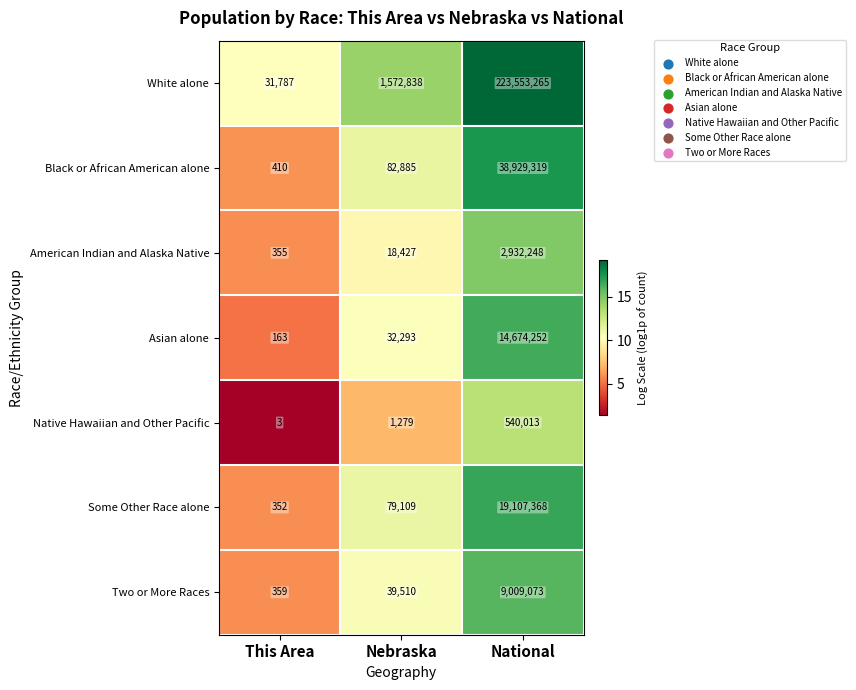

What is the minimum value for Native Hawaiian and Other Pacific?

3